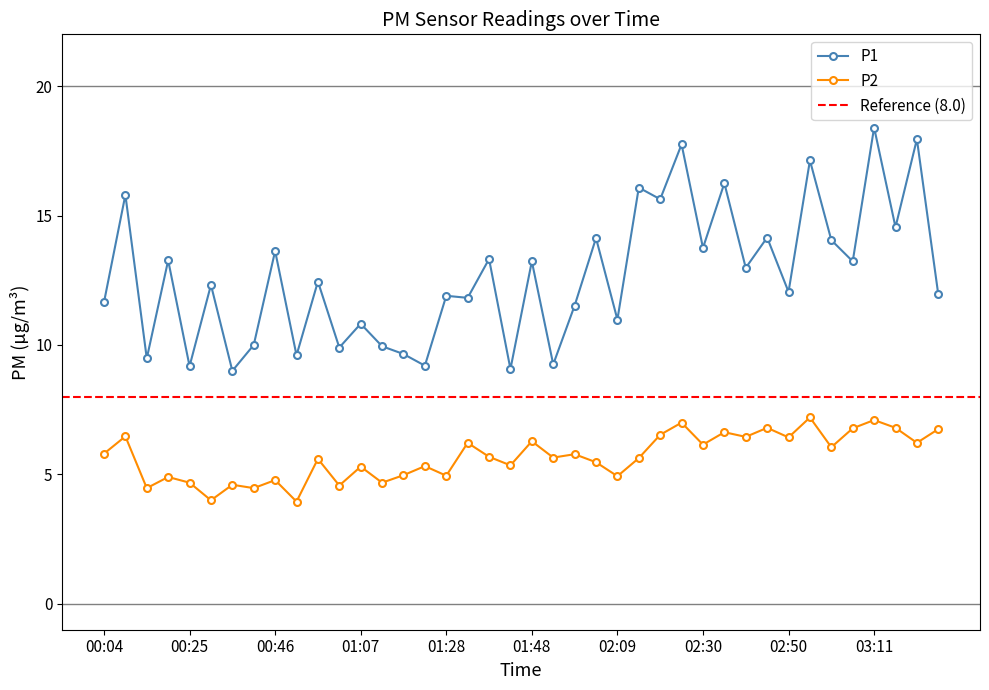

What is the difference between the highest and lowest values at 02:56?

9.9